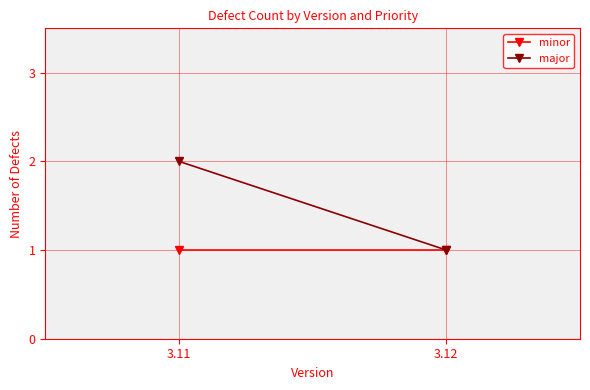

What is the average value of the minor series?

1